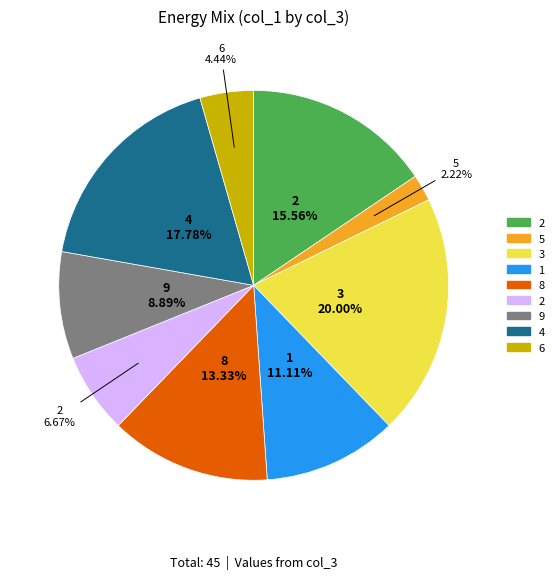

Is there a majority slice in this chart?

No